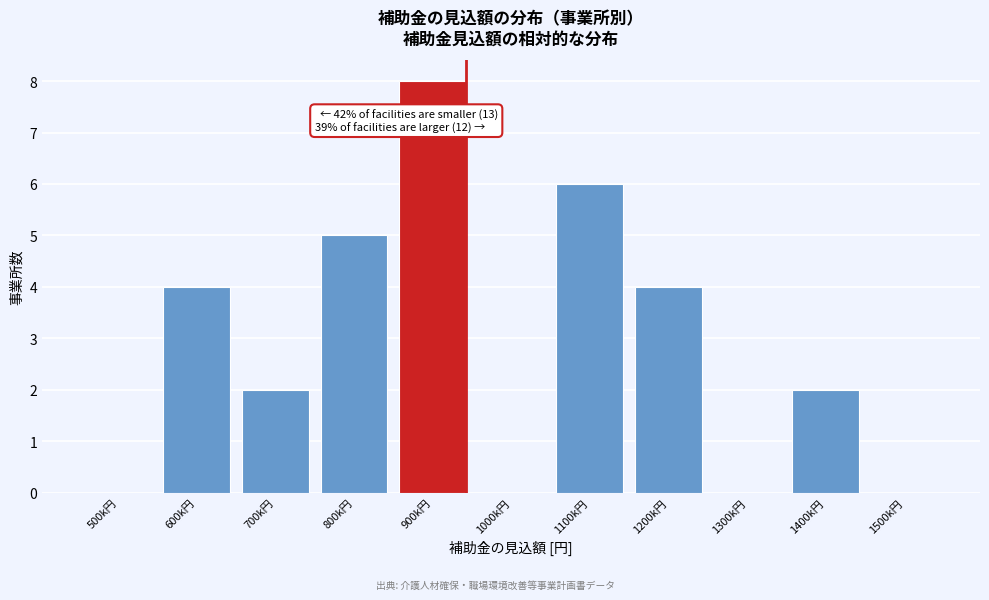

Reading left to right, what are all the values shown in this chart?

500k円=0	600k円=4	700k円=2	800k円=5	900k円=8	1000k円=0	1100k円=6	1200k円=4	1300k円=0	1400k円=2	1500k円=0